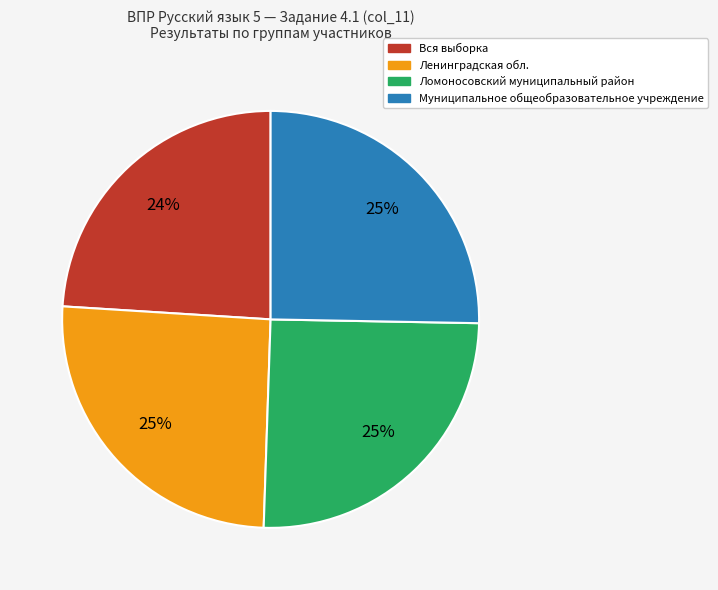

The Вся выборка slice represents 24% of the pie. True or false?

True